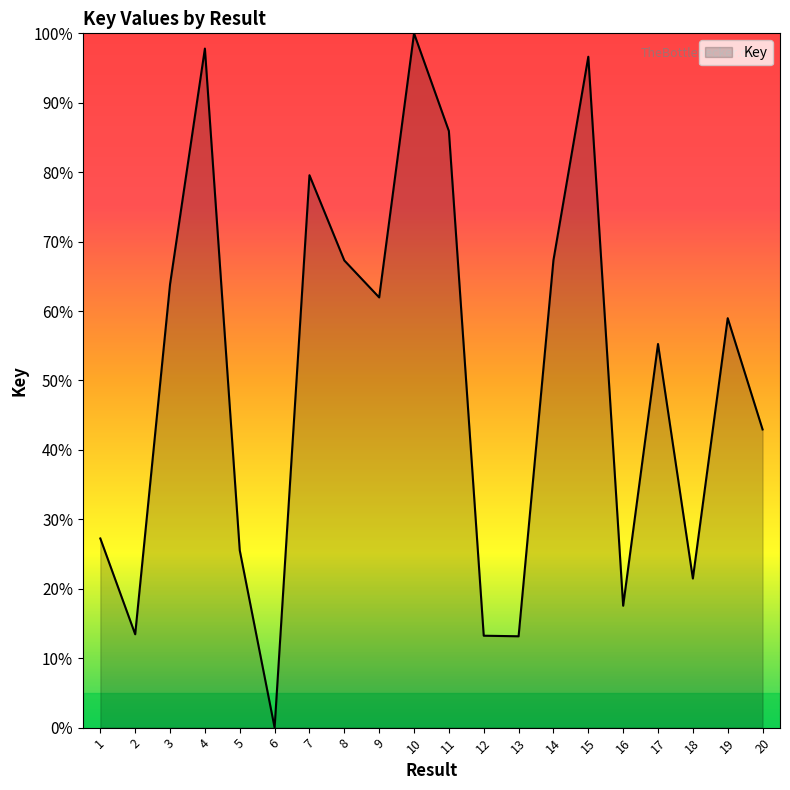

At which label is the value closest to 50?

17